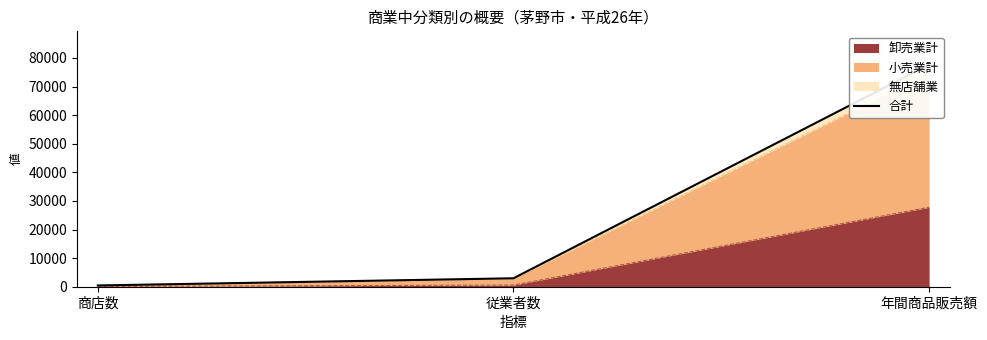

At which label is the value closest to 39049?

従業者数